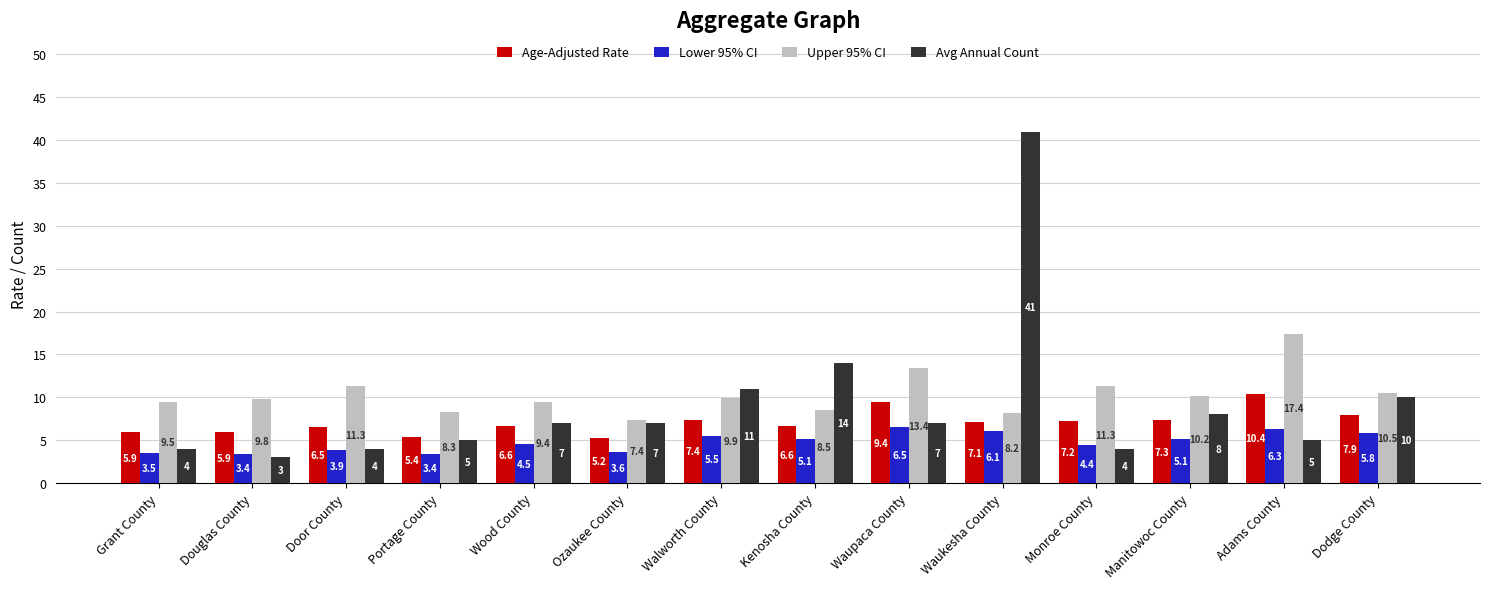

Are the bars horizontal?

No